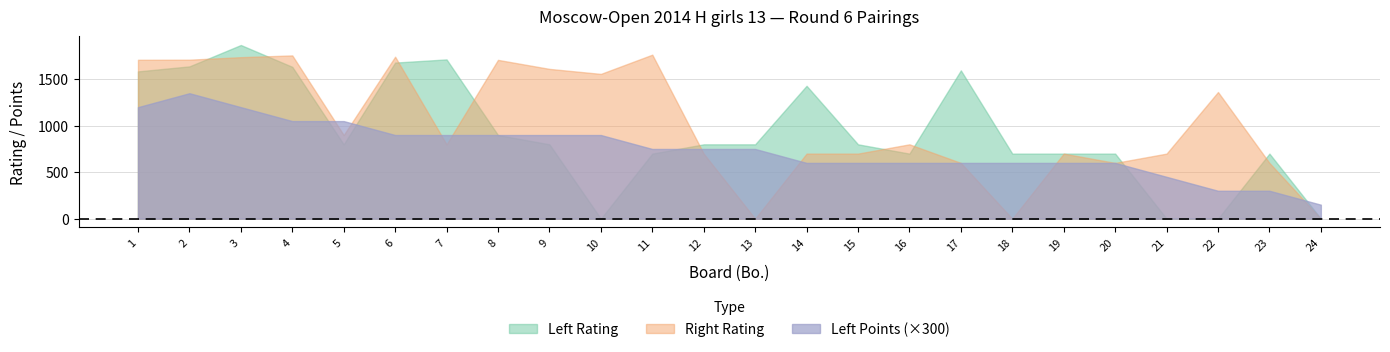

How many values in Left Rating are above zero?

20